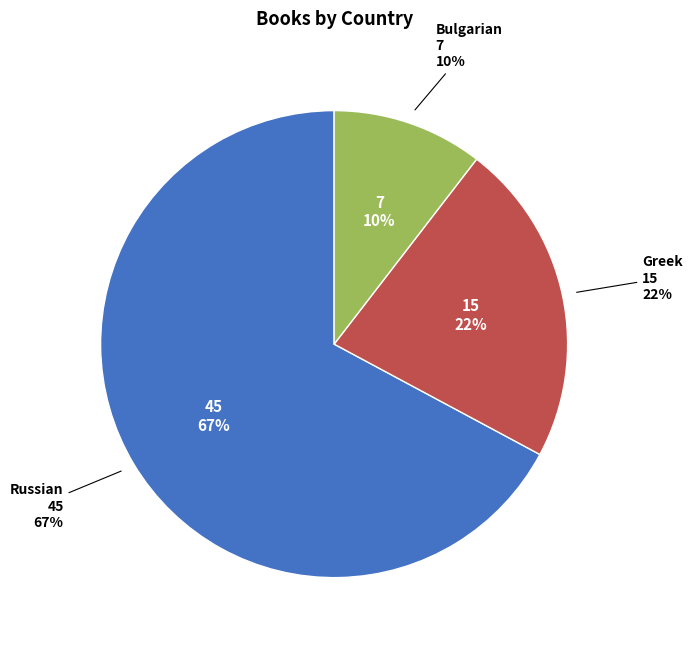

How many slices are in this pie chart?

3